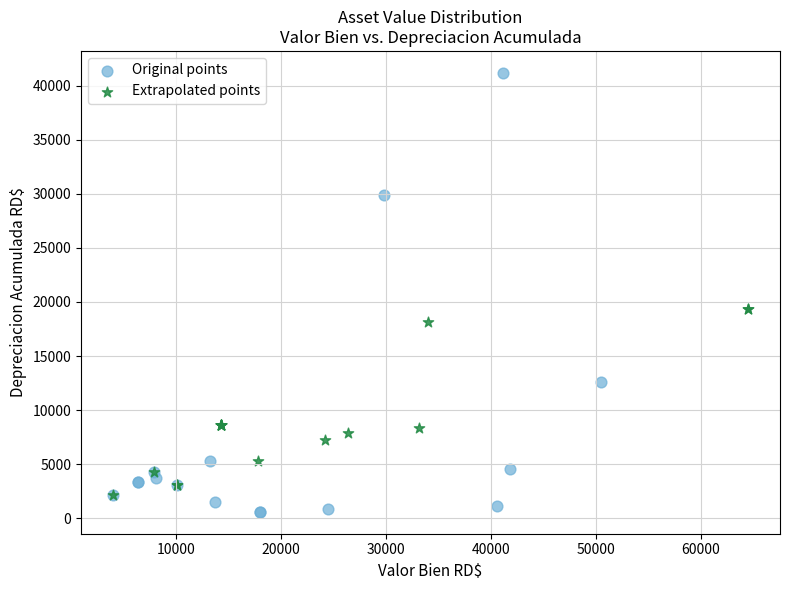

Which series has the largest Y range (max minus min)?

Original points